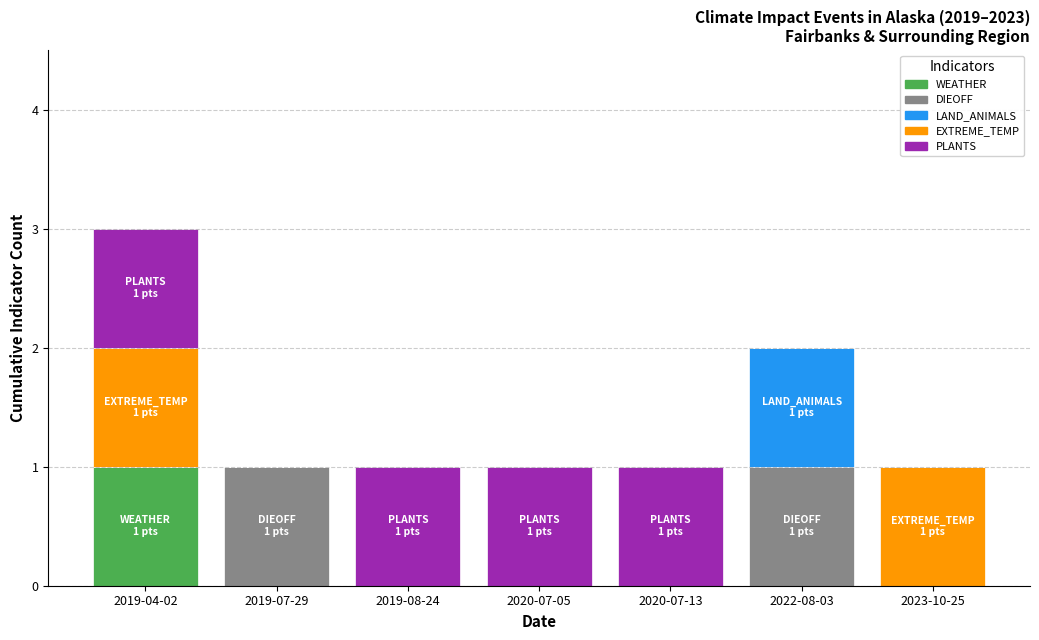

The value of WEATHER at 2019-08-24 is 0. True or false?

True